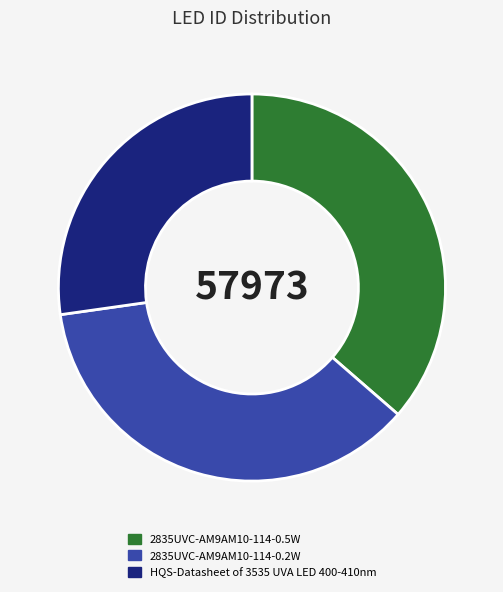

What is the ratio of the value at HQS-Datasheet of 3535 UVA LED 400-410nm to the value at 2835UVC-AM9AM10-114-0.2W?

0.7